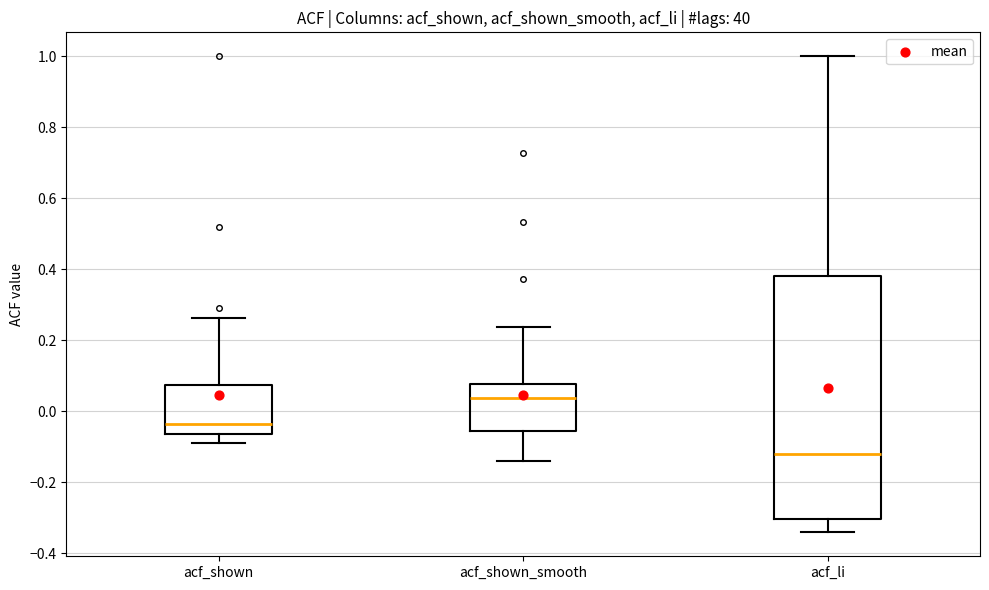

Comparing the boxes themselves (not the whiskers), which one is the tallest?

acf_li